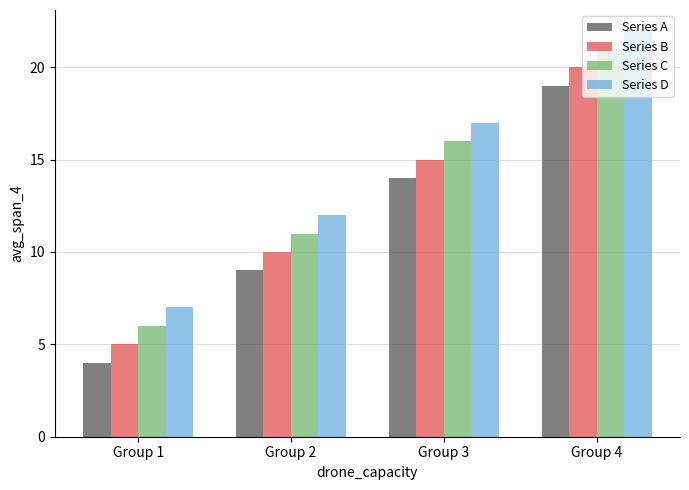

Reading right to left, list all the values displayed in this chart.

Series A: Group 4=19	Group 3=14	Group 2=9	Group 1=4
Series B: Group 4=20	Group 3=15	Group 2=10	Group 1=5
Series C: Group 4=21	Group 3=16	Group 2=11	Group 1=6
Series D: Group 4=22	Group 3=17	Group 2=12	Group 1=7